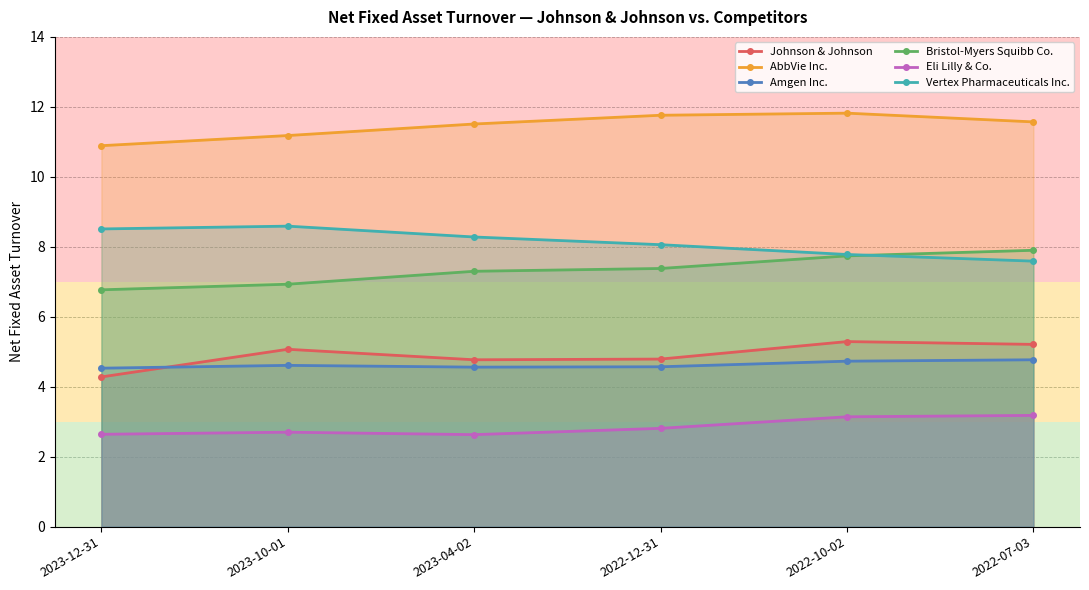

How many lines are shown in the chart?

6